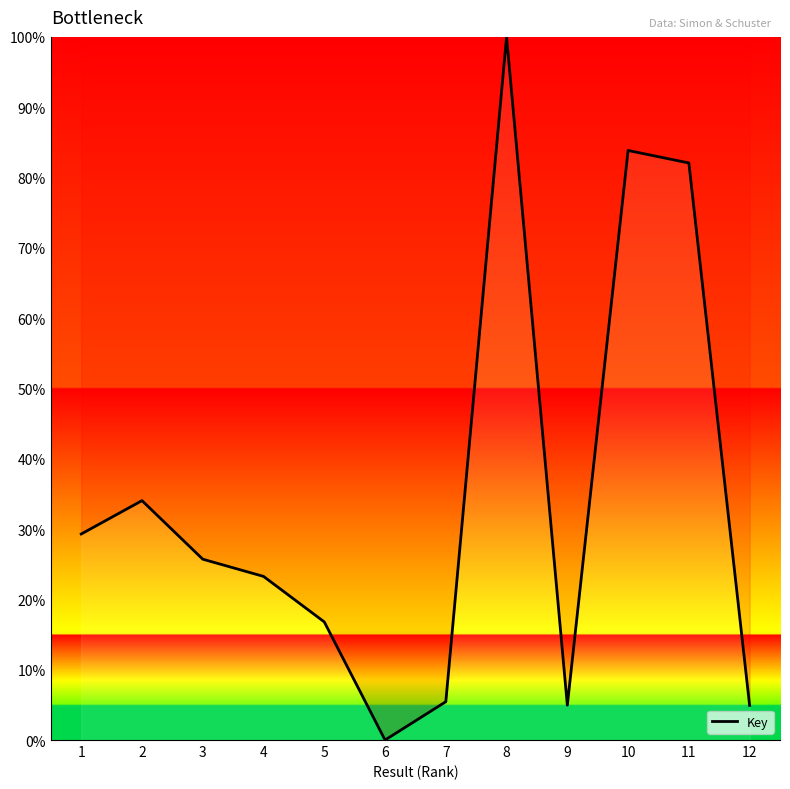

What is the change in value from 1 to 7?

-23.9